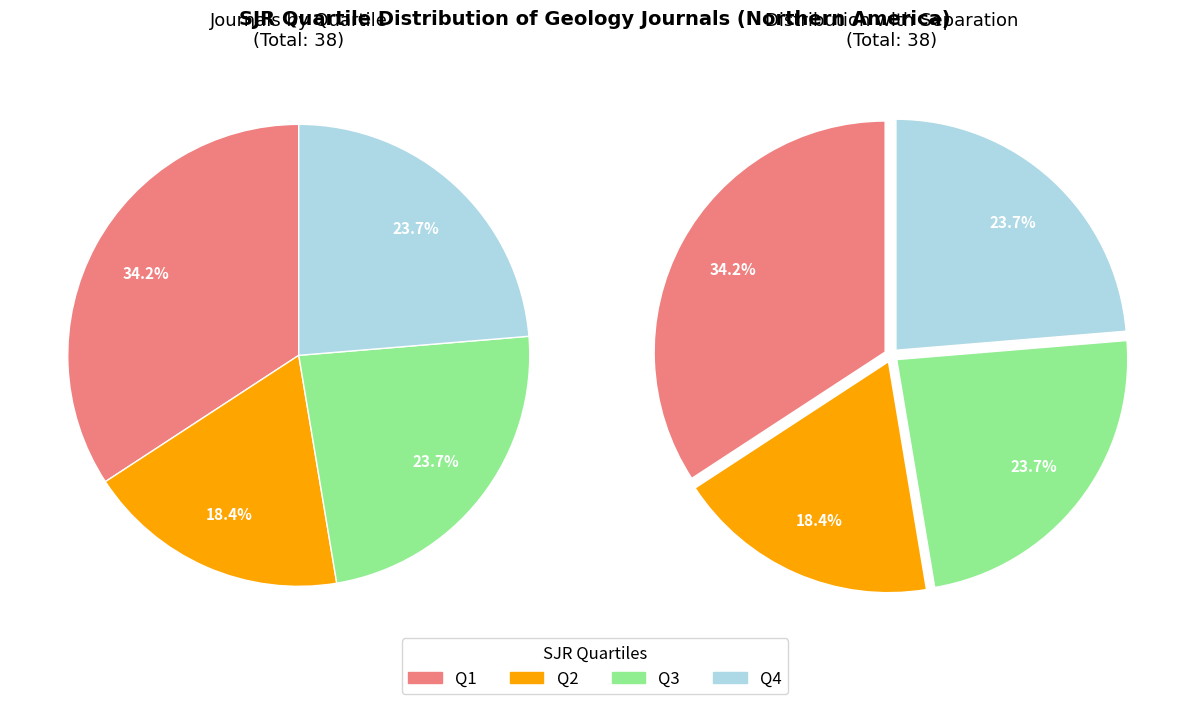

How many slices are in this pie chart?

4